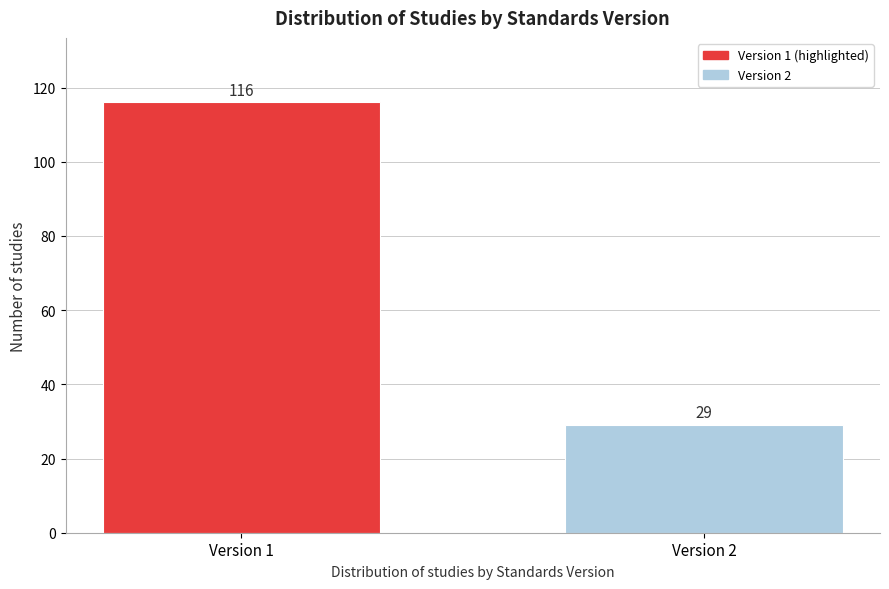

Reading right to left, transcribe all the data shown in this chart.

29	116